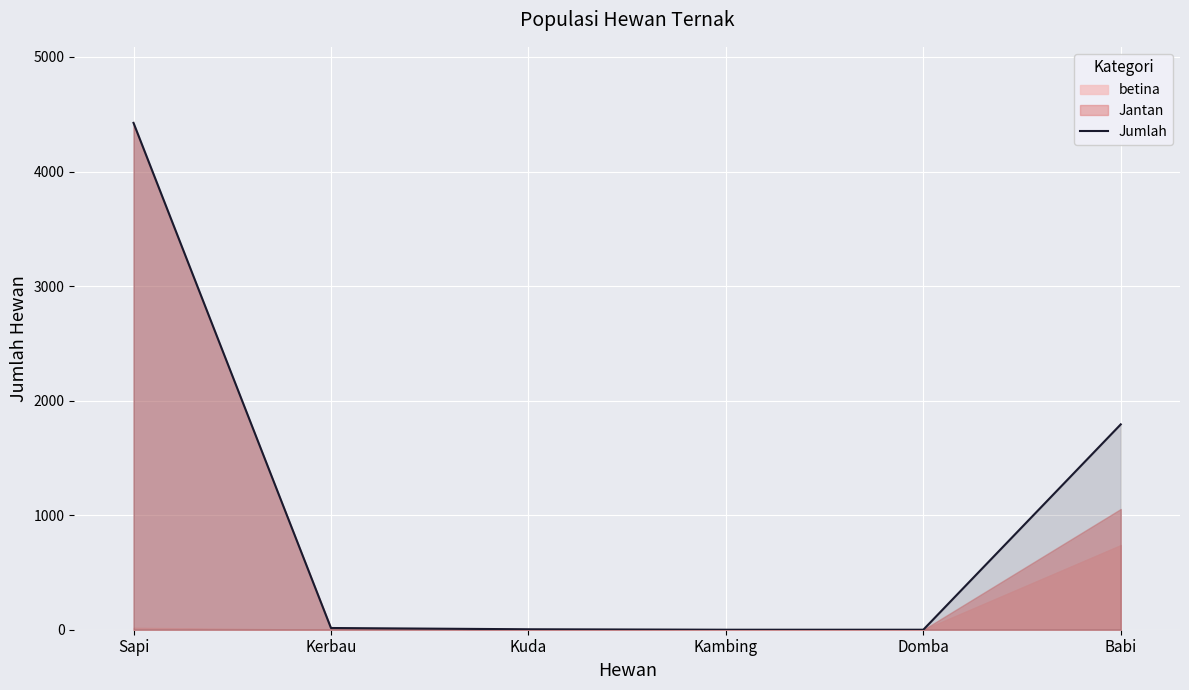

At which label is Jumlah closest to 2212?

Babi